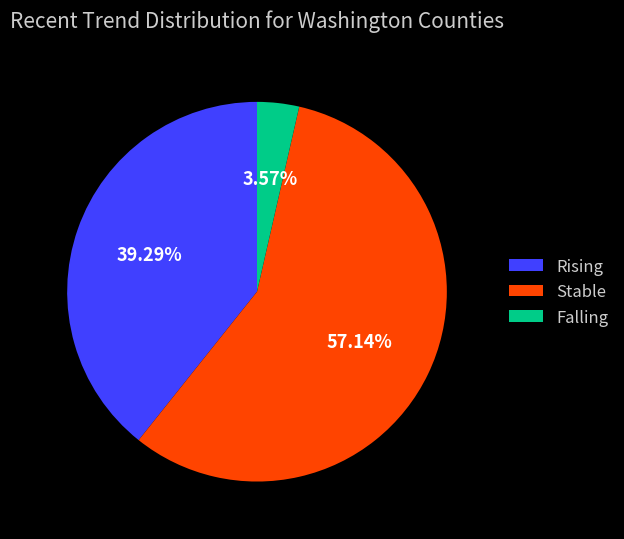

Between Stable and Rising, which is larger?

Stable